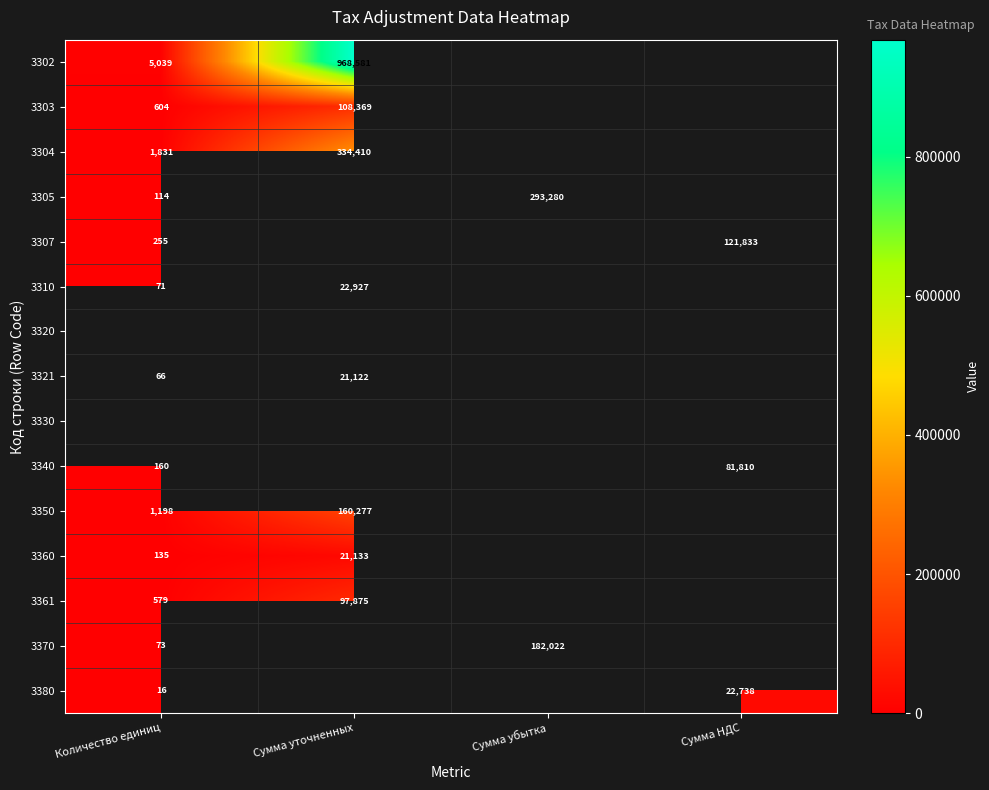

What is the minimum value shown in the chart?

16.0